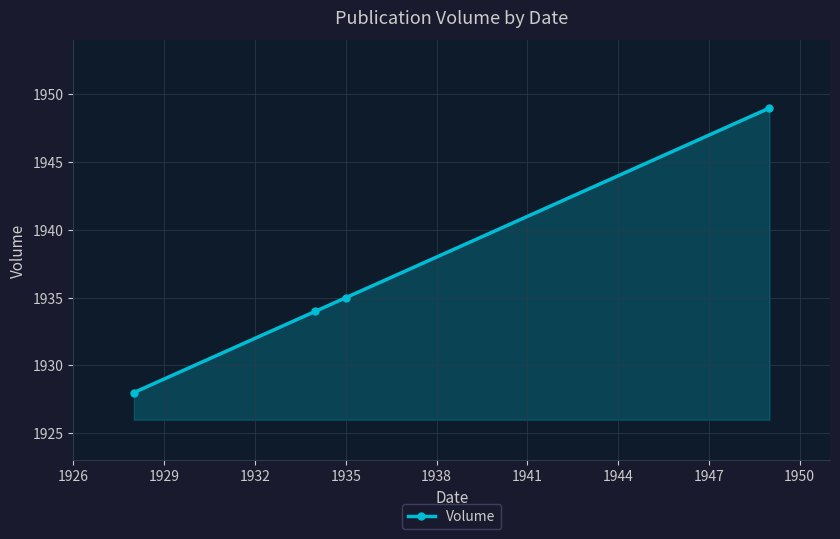

Does the chart display data point markers on the line(s)?

Yes